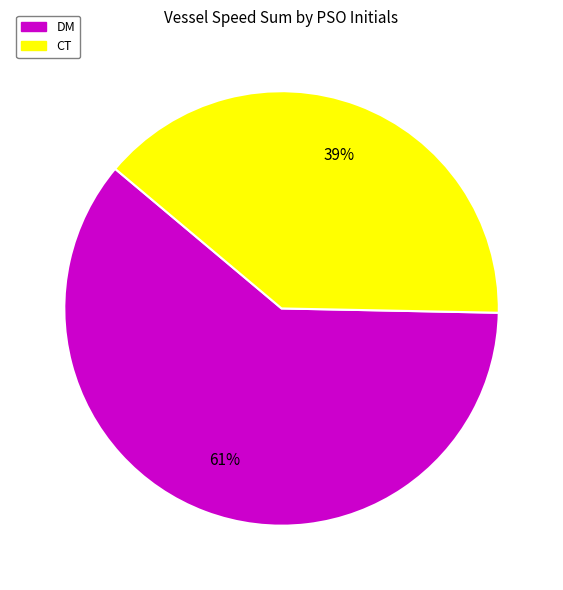

To the nearest percent, what percentage of the pie is DM?

61%